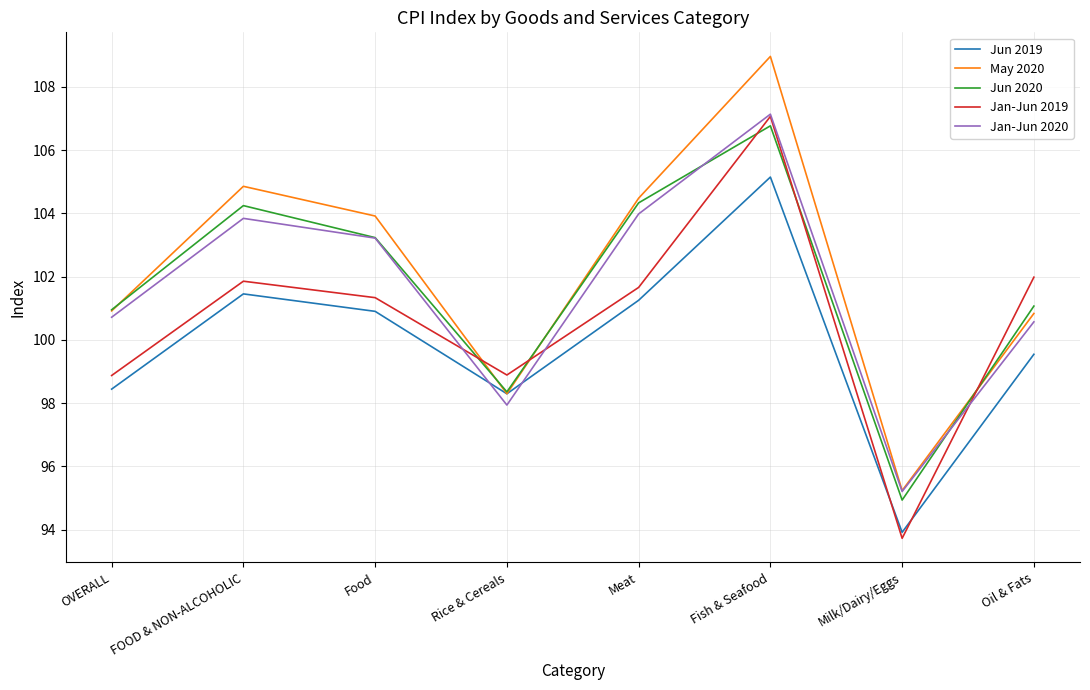

Where does the Jun 2019 series first go above 100?

FOOD & NON-ALCOHOLIC